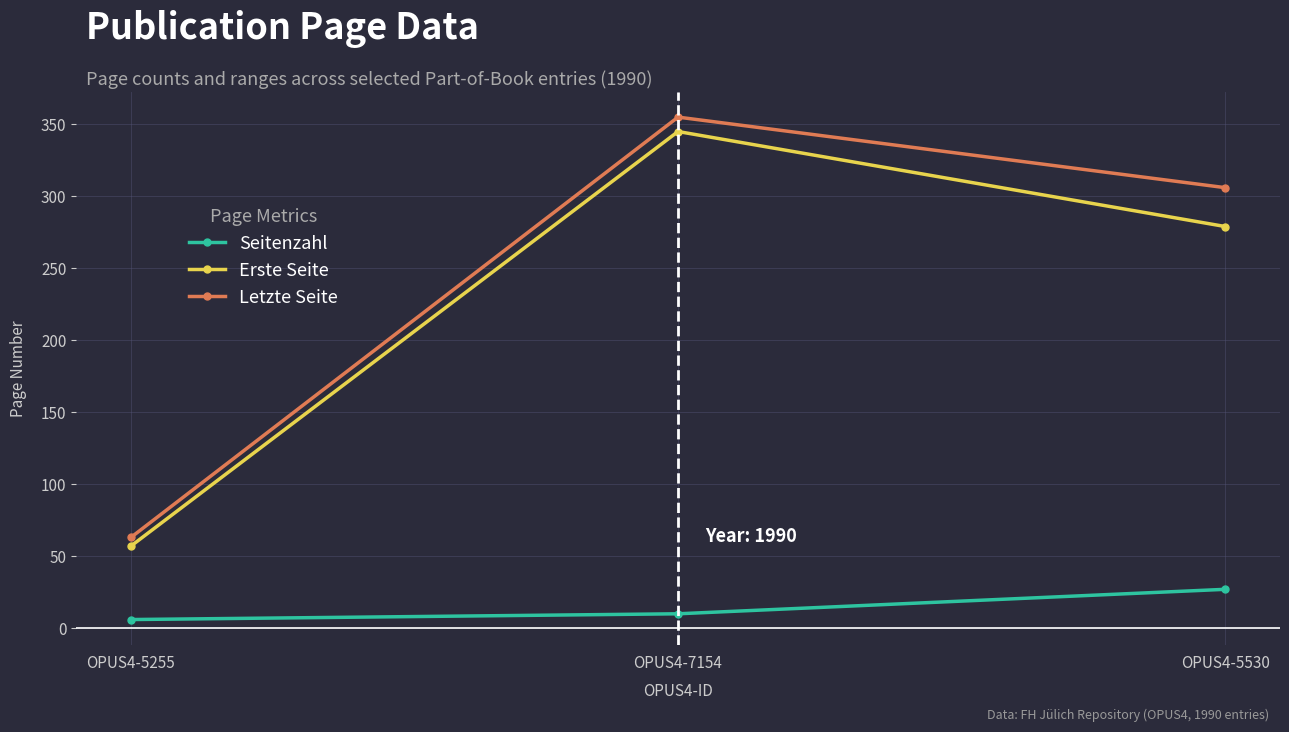

What is the average value of the Seitenzahl series?

14